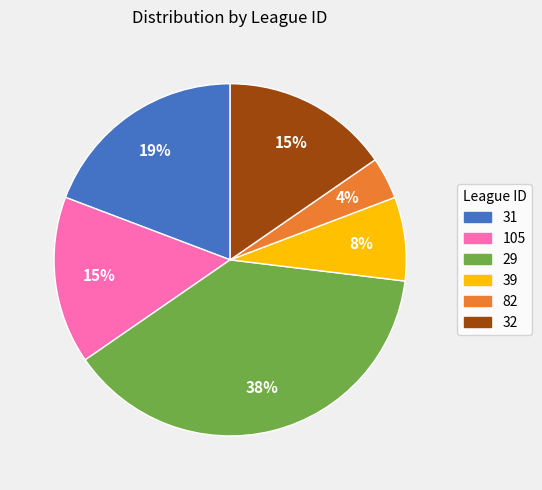

Is the sum of 82 and 105 greater than half?

No